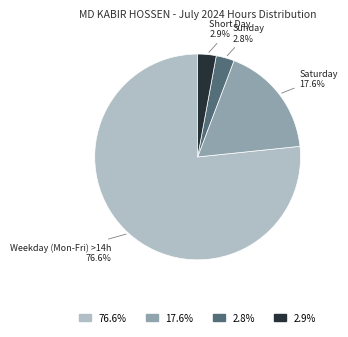

Is there any slice that represents more than half of the pie?

Yes